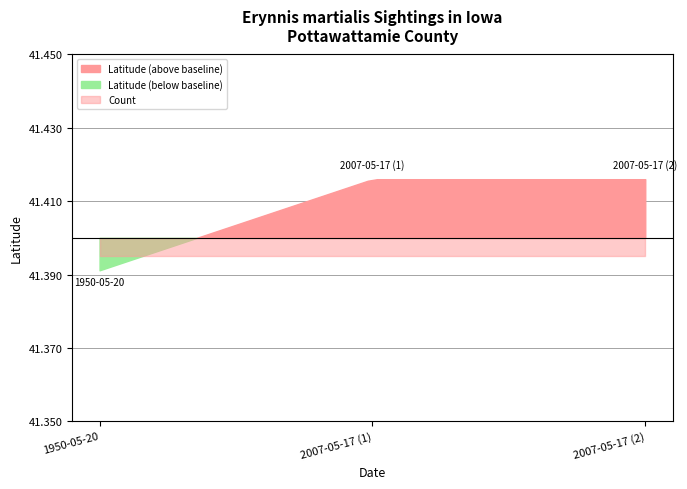

At which category is the sum across all series the highest?

2007-05-17